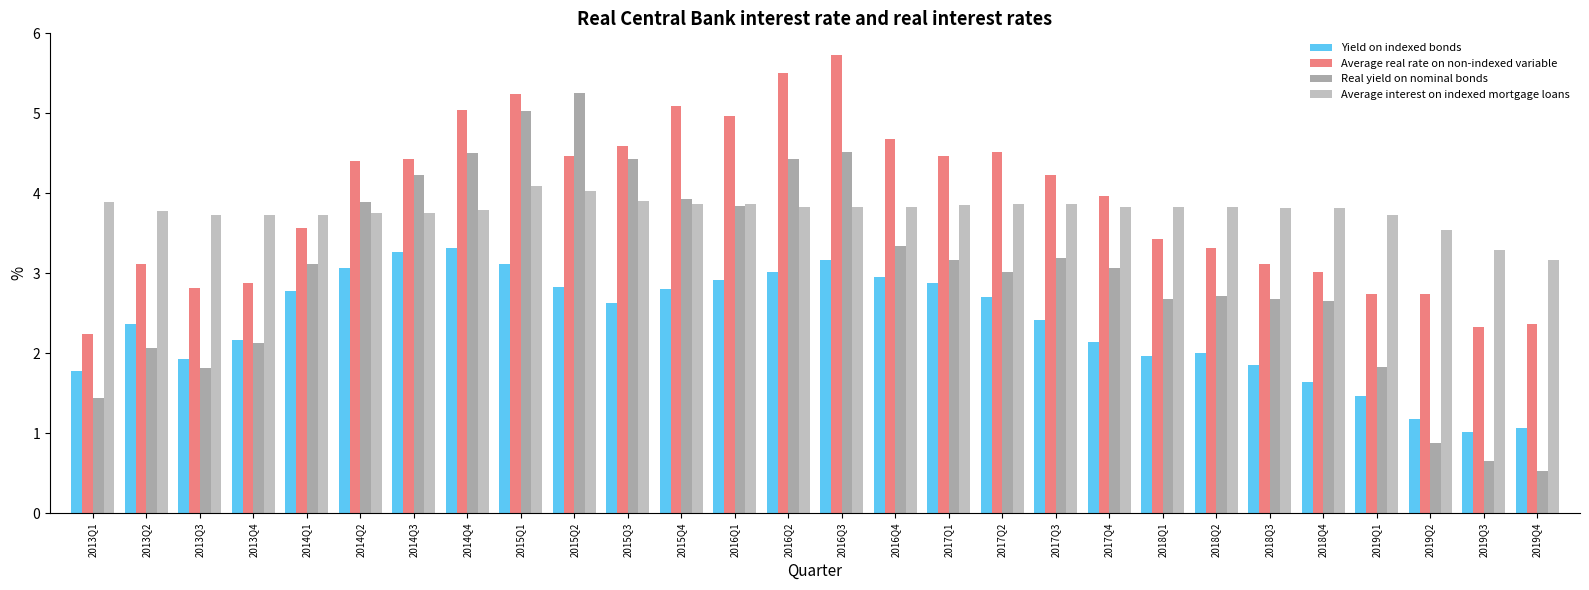

What is the maximum value for Yield on indexed bonds?

3.3